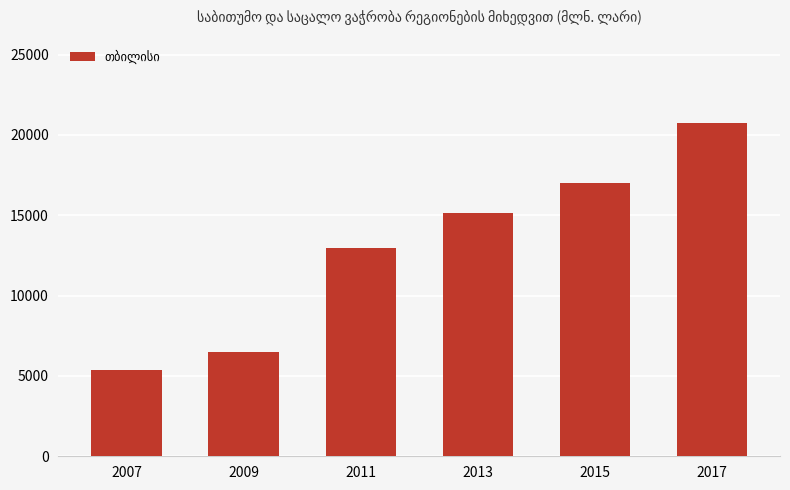

What is the change in value from 2007 to 2009?

+1109.9